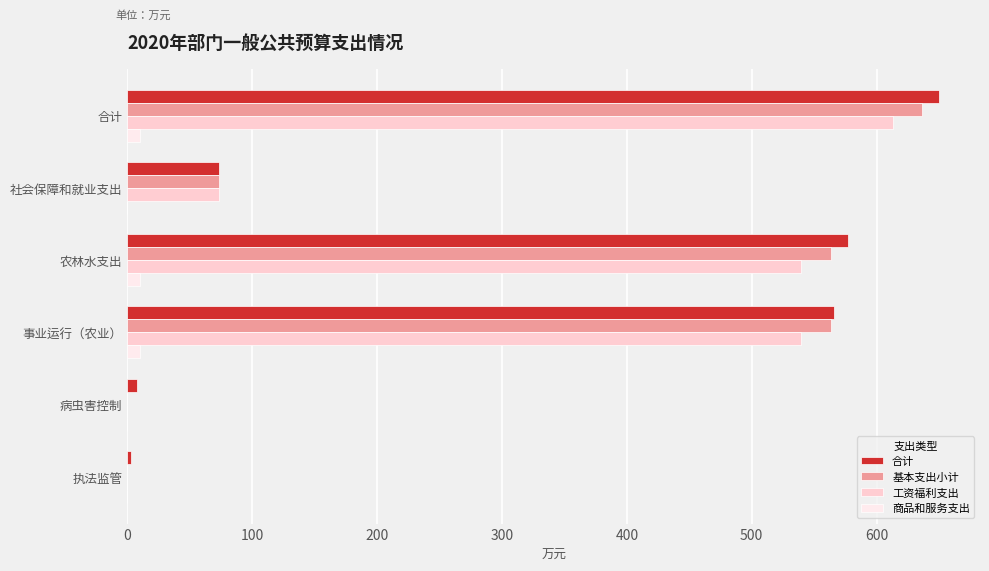

At which label does 合计 reach its peak?

合计